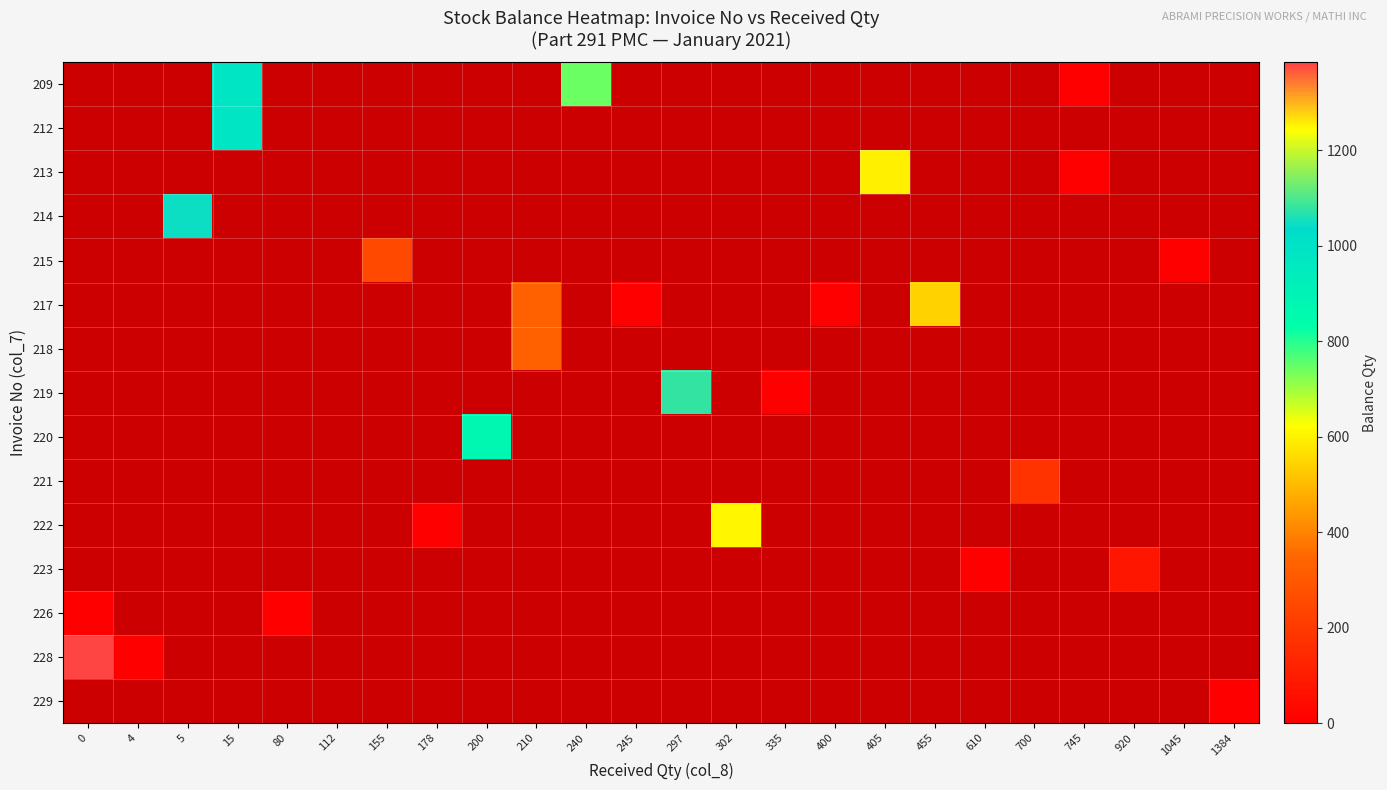

What is the greatest value displayed?

1384.0